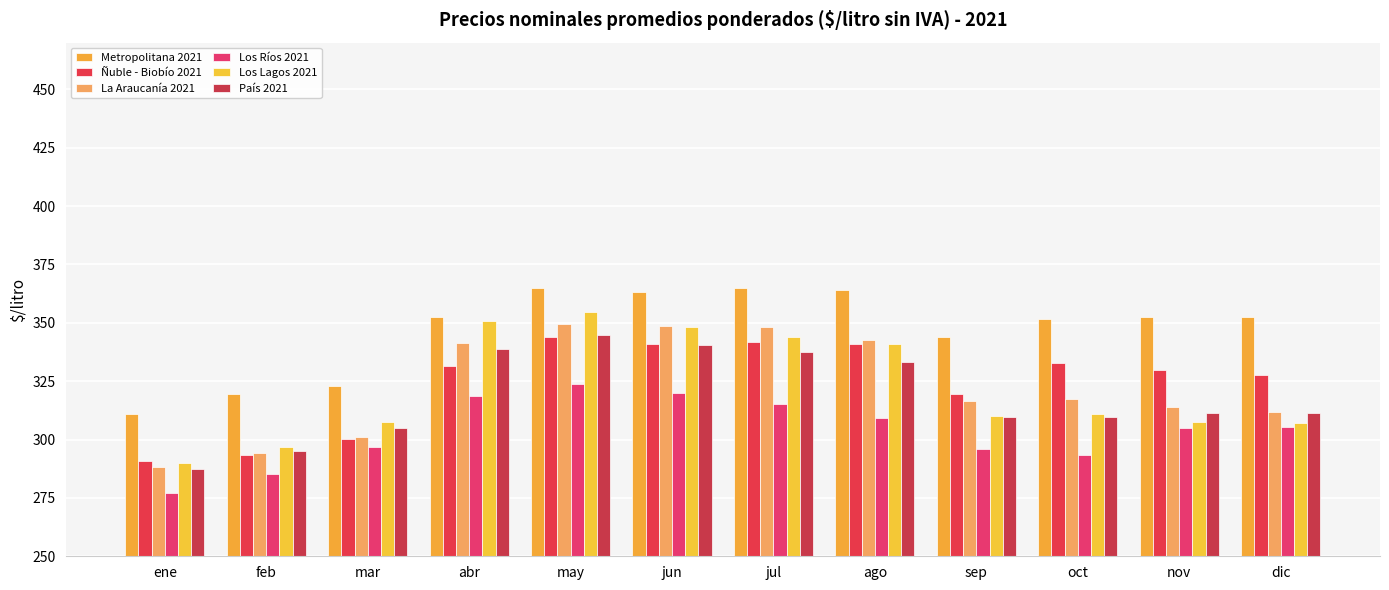

How many bars are there in each group?

6